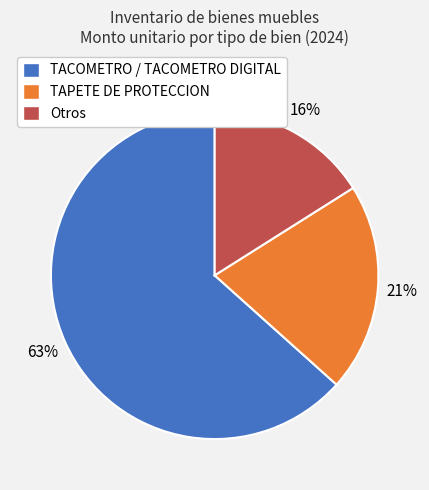

To the nearest percent, what percentage of the pie is TAPETE DE PROTECCION?

21%